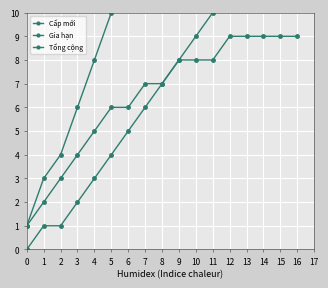

Which series changed the most between 1 and 6?

Tổng cộng